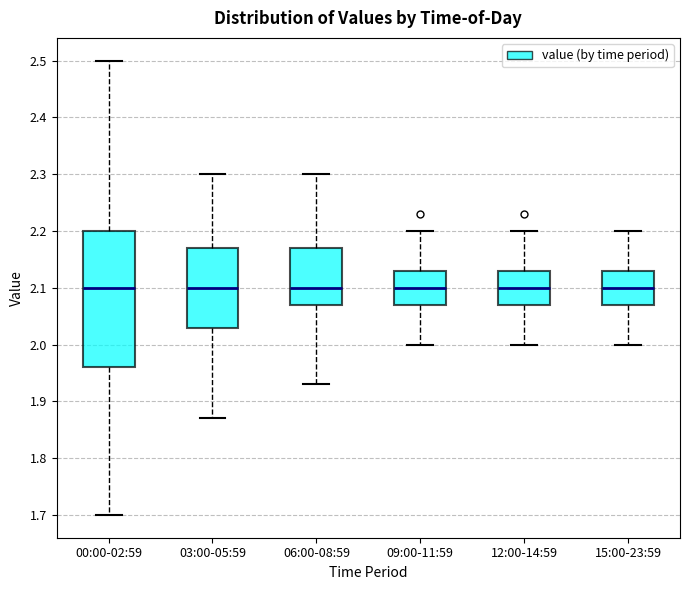

Reading left to right, transcribe this box plot: for each box, give where its median line is, the range the box spans, and where its two whiskers end, as read against the y-axis. The values are not printed on the chart, so give them approximately, as read against the axis.

00:00-02:59: median 2.10, box 1.96 to 2.20, whiskers 1.70 to 2.50
03:00-05:59: median 2.10, box 2.03 to 2.17, whiskers 1.87 to 2.30
06:00-08:59: median 2.10, box 2.07 to 2.17, whiskers 1.93 to 2.30
09:00-11:59: median 2.10, box 2.07 to 2.13, whiskers 2.00 to 2.20
12:00-14:59: median 2.10, box 2.07 to 2.13, whiskers 2.00 to 2.20
15:00-23:59: median 2.10, box 2.07 to 2.13, whiskers 2.00 to 2.20